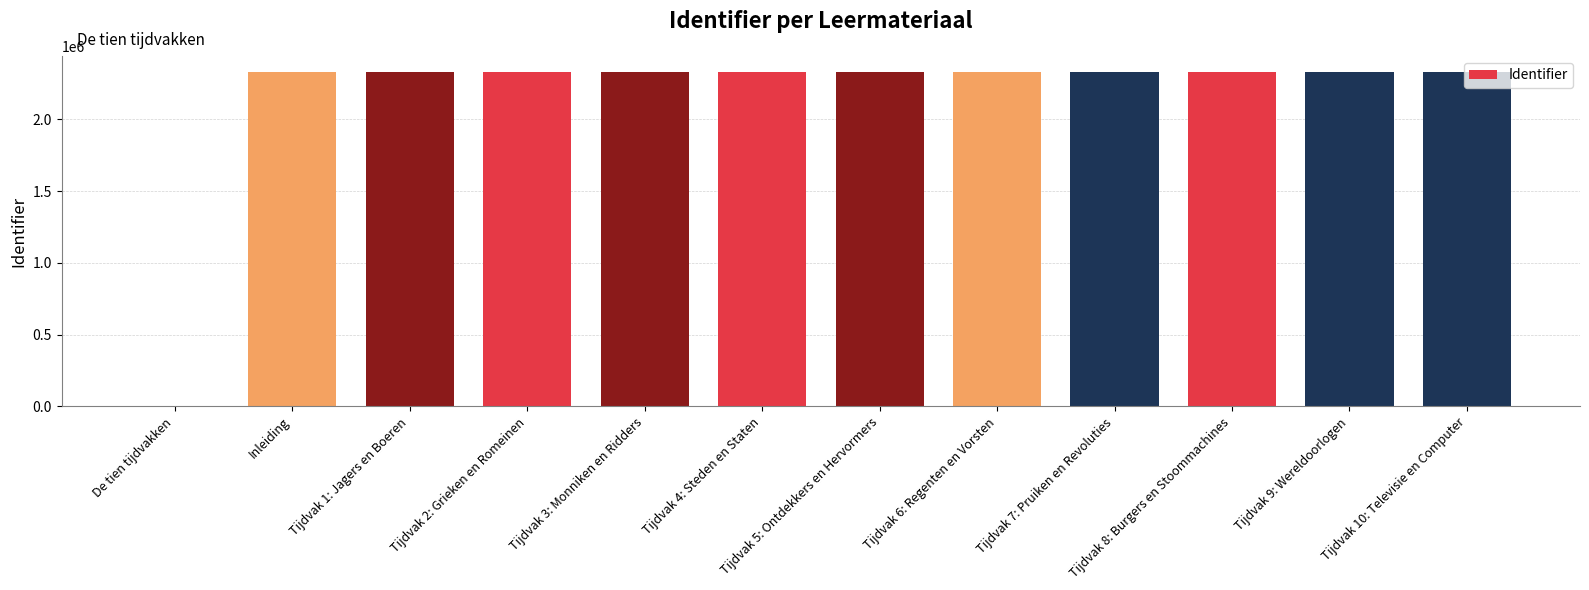

Are the bars horizontal?

No